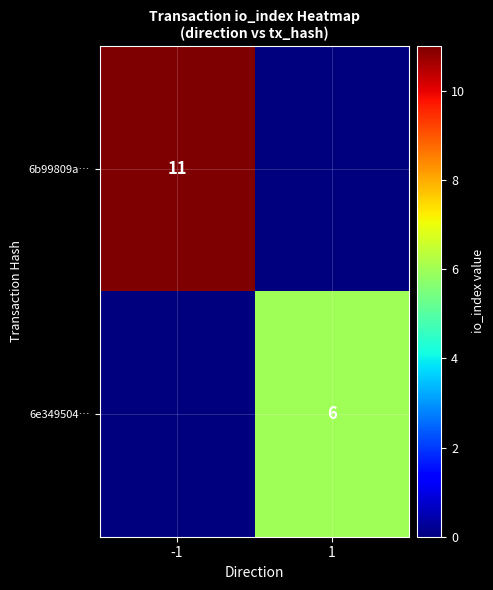

The 6e349504… series shows 6 at 1. True or false?

True